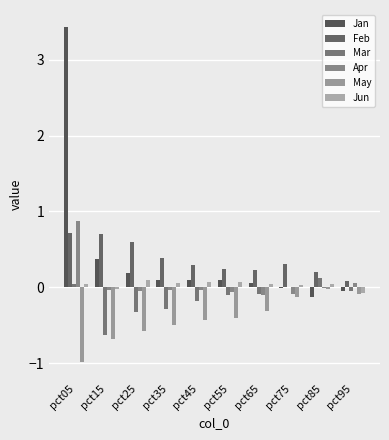

Which label corresponds to the largest value in the chart?

pct05